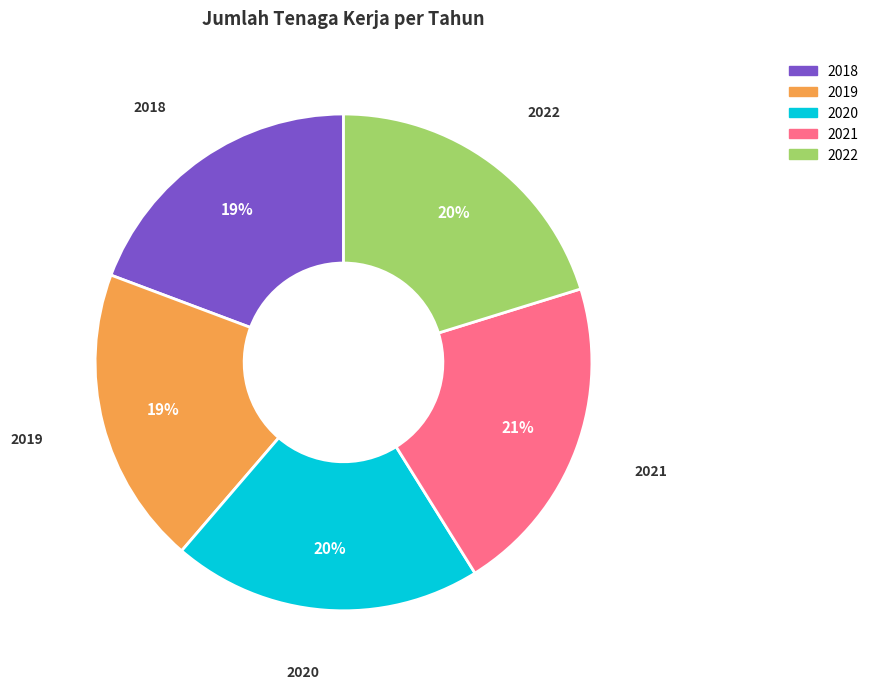

To the nearest percent, what is the average slice percentage?

20%